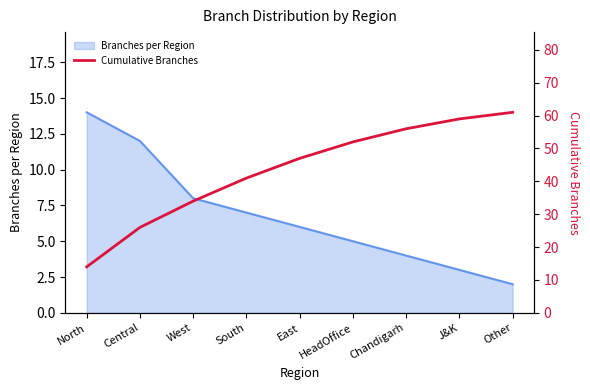

Is it true that Branches per Region equals 4 at West?

False